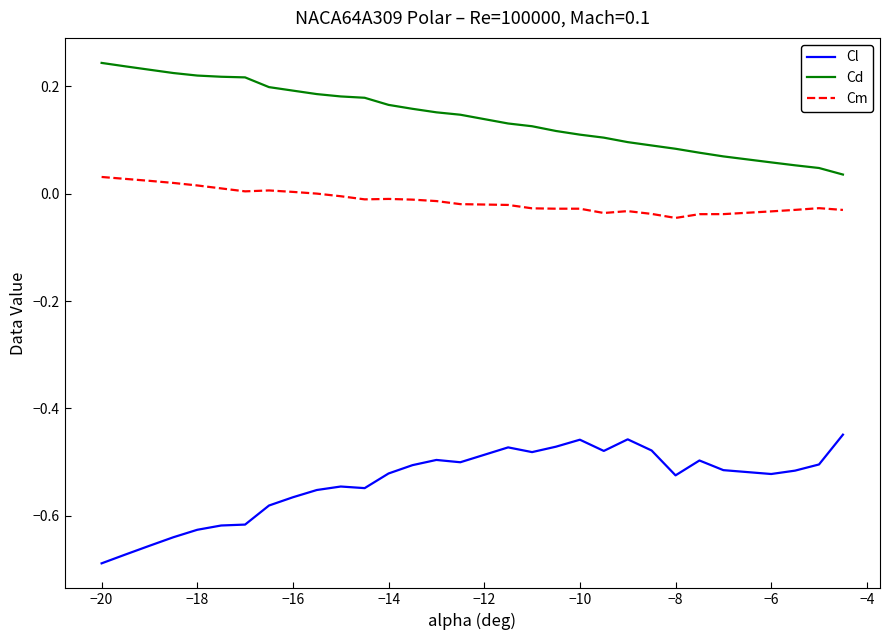

What are all the series names shown in the legend?

Cl, Cd, Cm